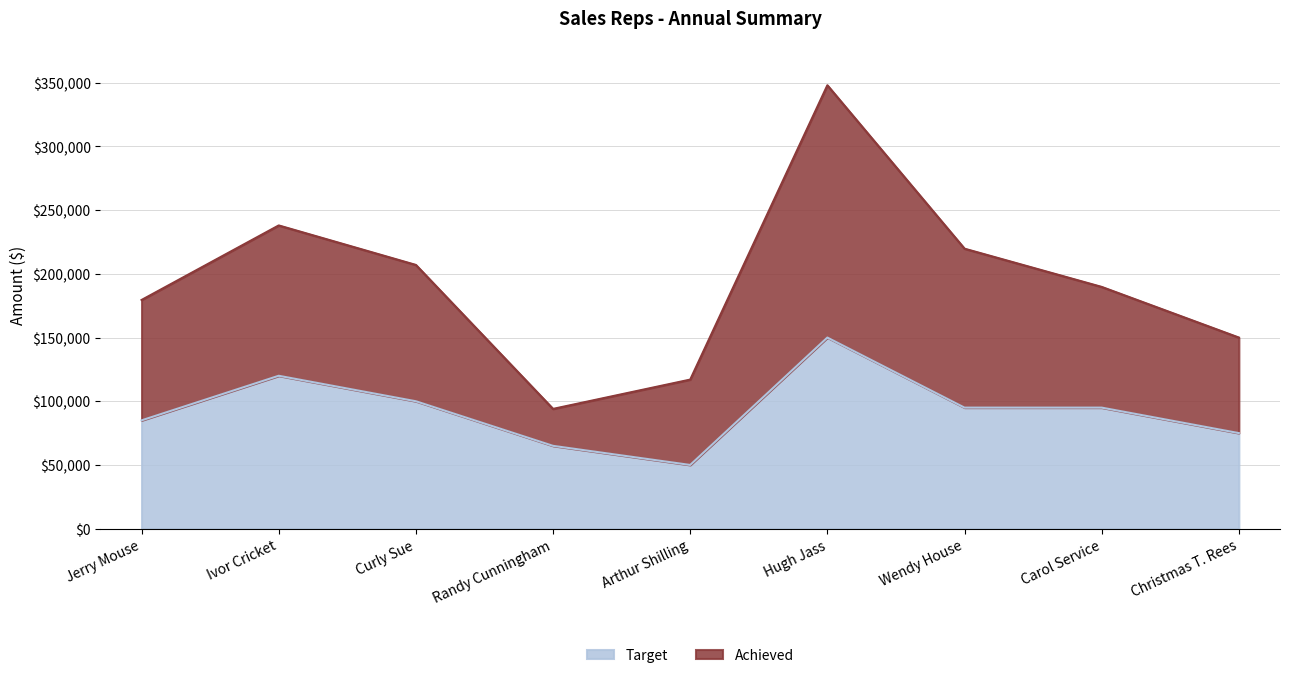

True or false: Achieved and Target cross at least once.

False